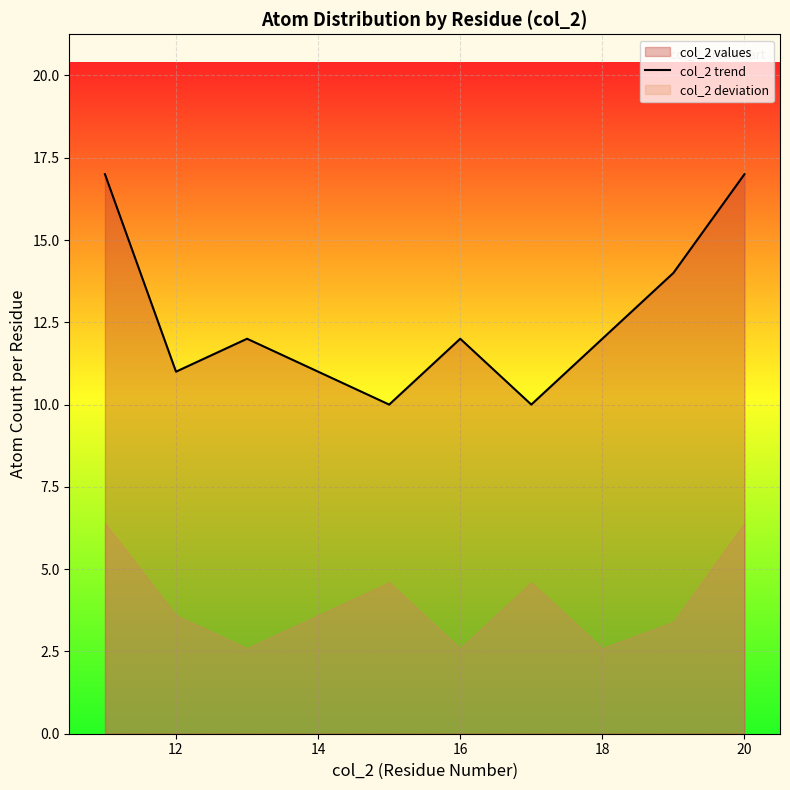

What is the maximum value for col_2 trend?

17